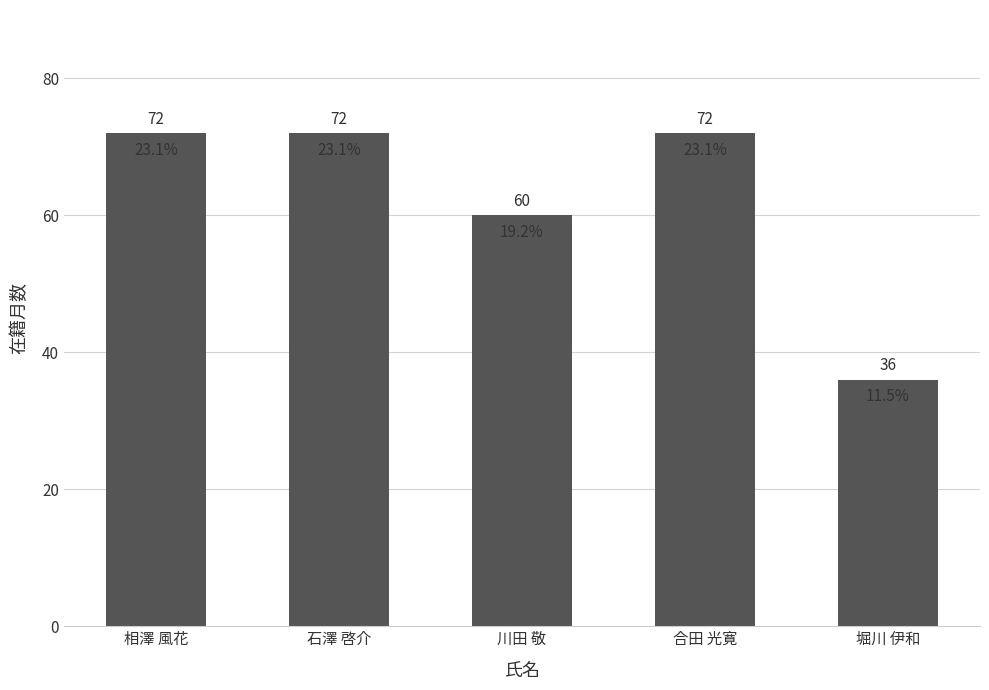

What is the greatest value displayed?

72